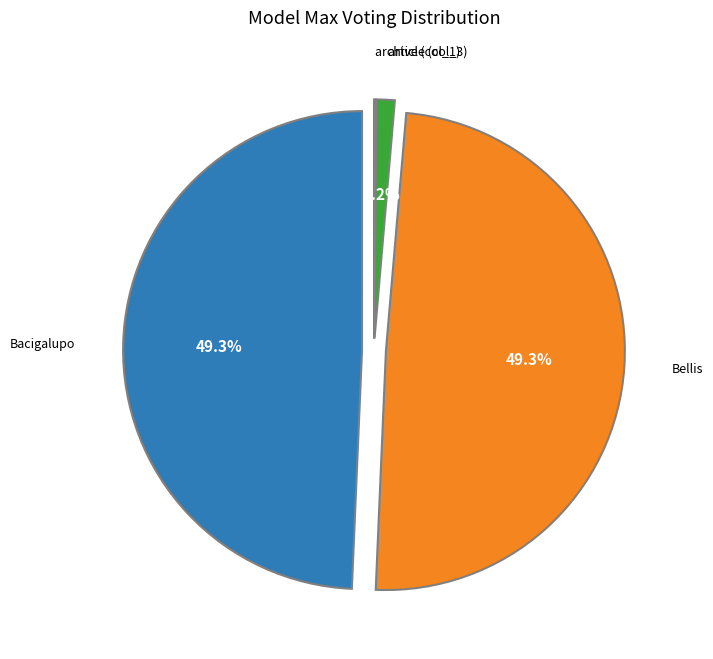

What percentage is the Bacigalupo slice, to the nearest percent?

49%